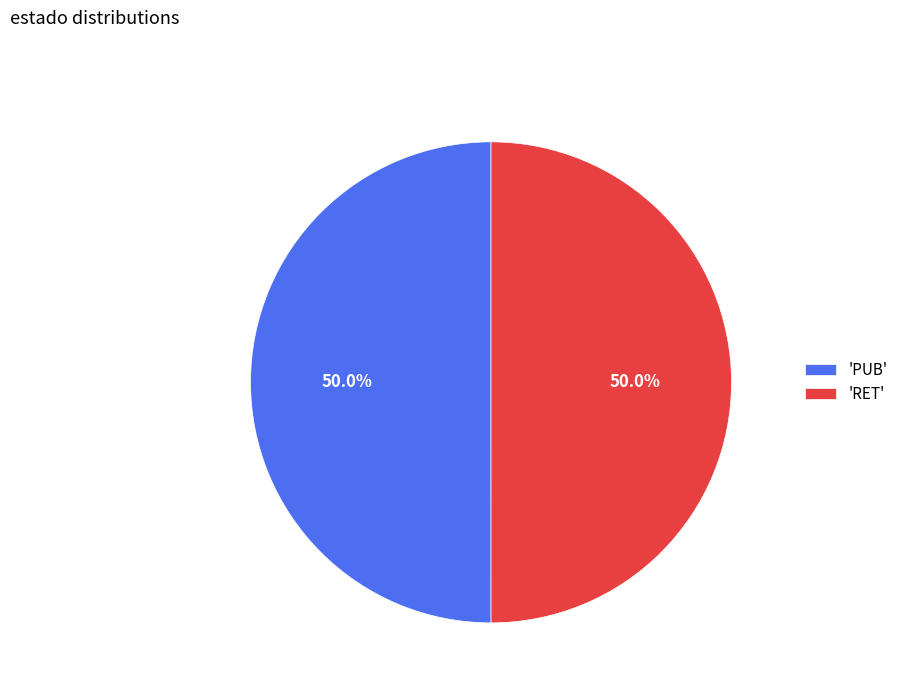

Approximately how many times larger is the value at 'RET' compared to 'PUB'?

1.0